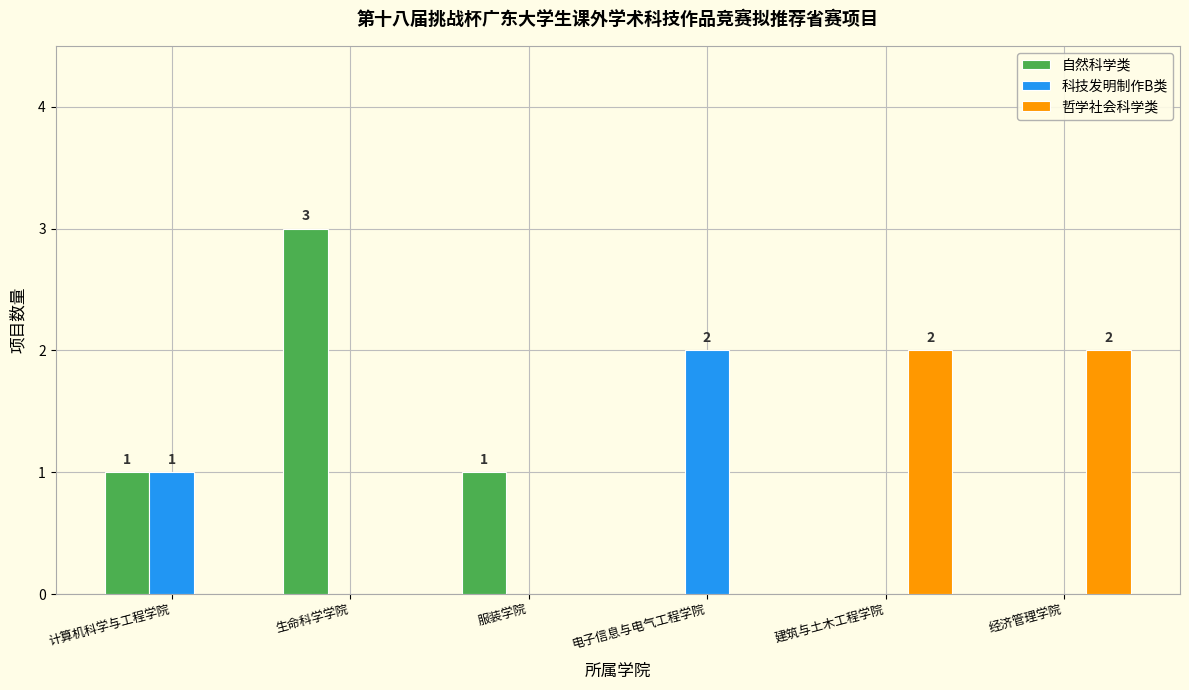

How many data points does each series have?

6